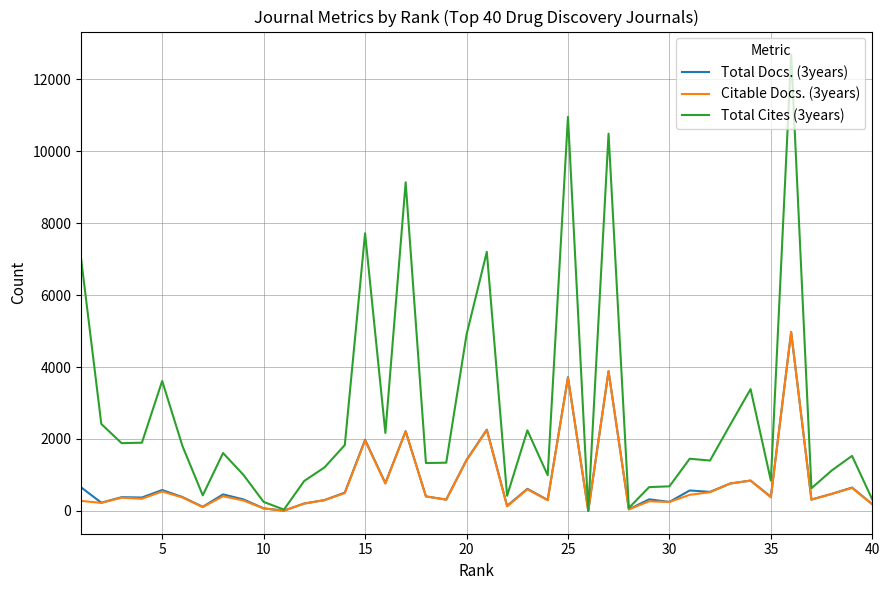

Which series has the largest range (max minus min)?

Total Cites (3years)